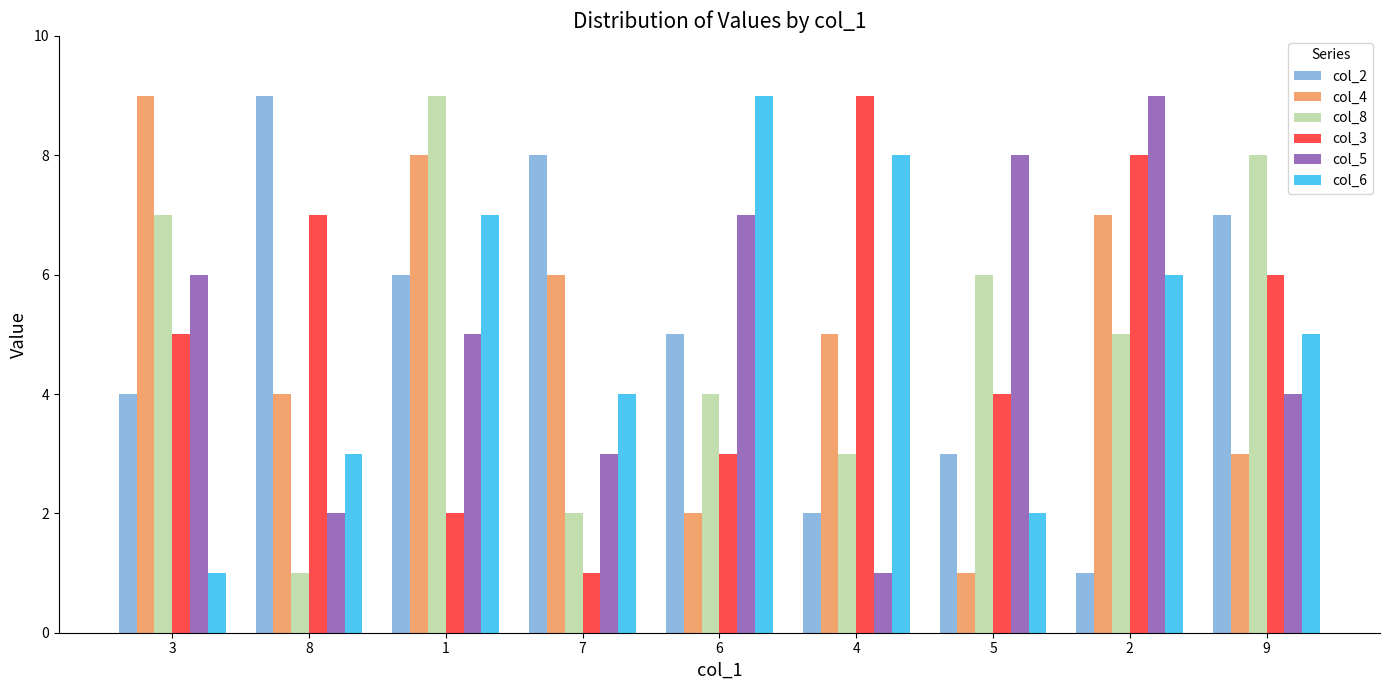

At 2, list the series in order from smallest to largest.

col_2, col_8, col_6, col_4, col_3, col_5